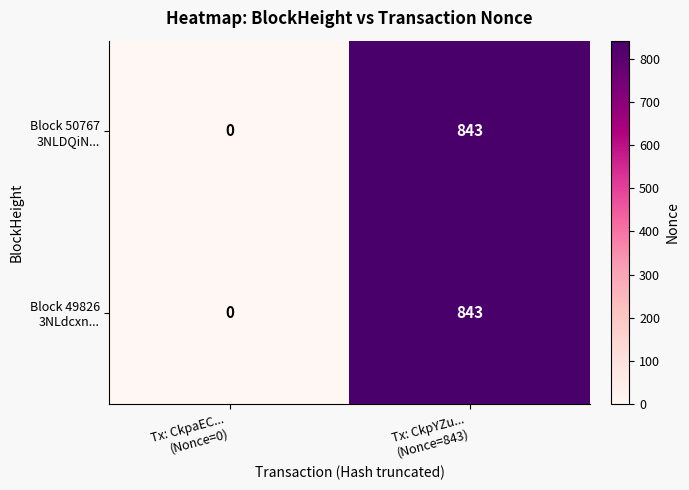

What is the greatest value displayed?

843